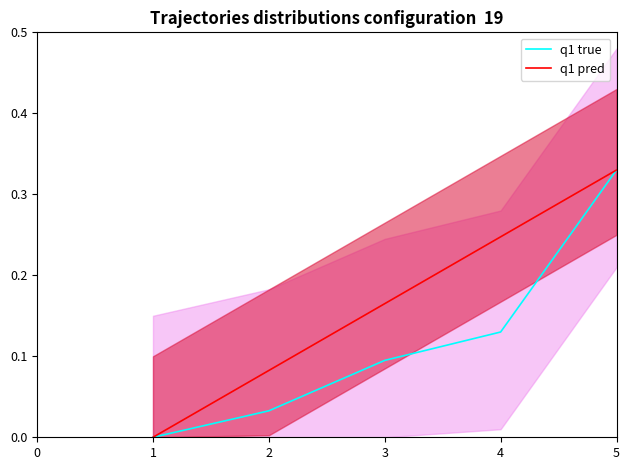

Which series has the largest range (max minus min)?

q1 true